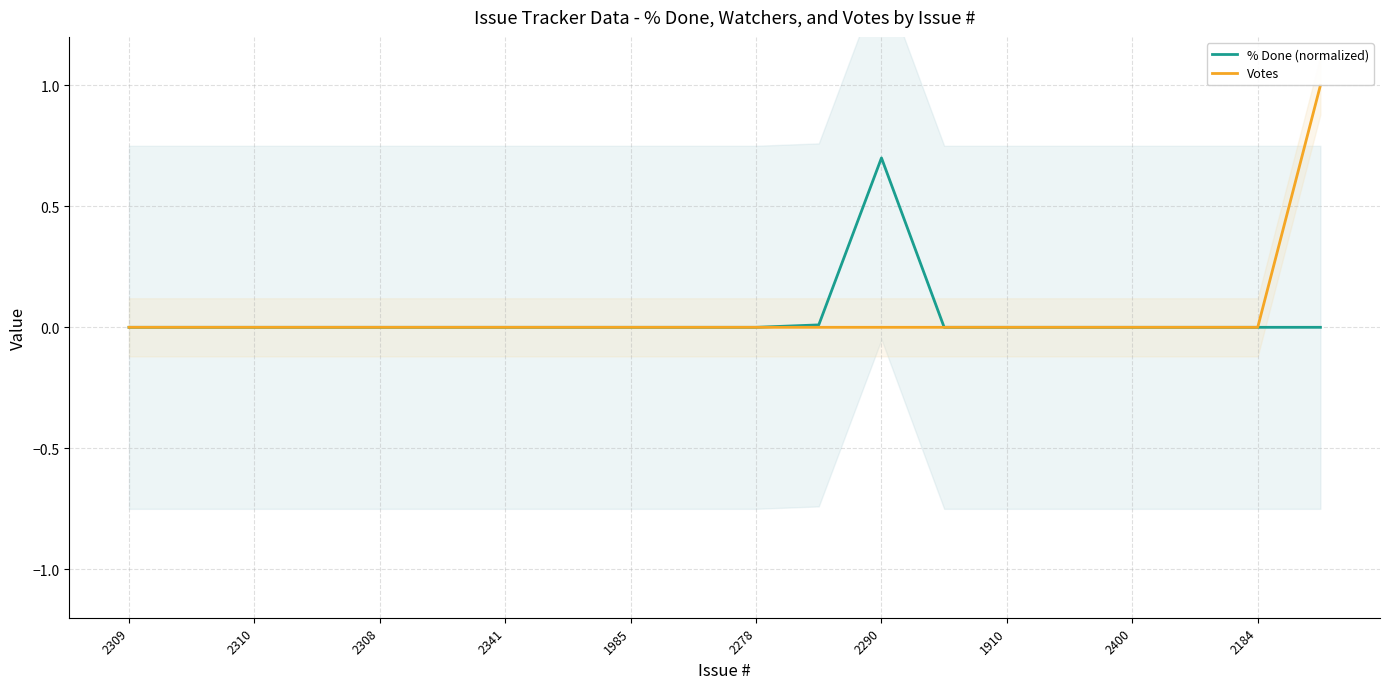

What are all the series names shown in the legend?

% Done (normalized), Votes